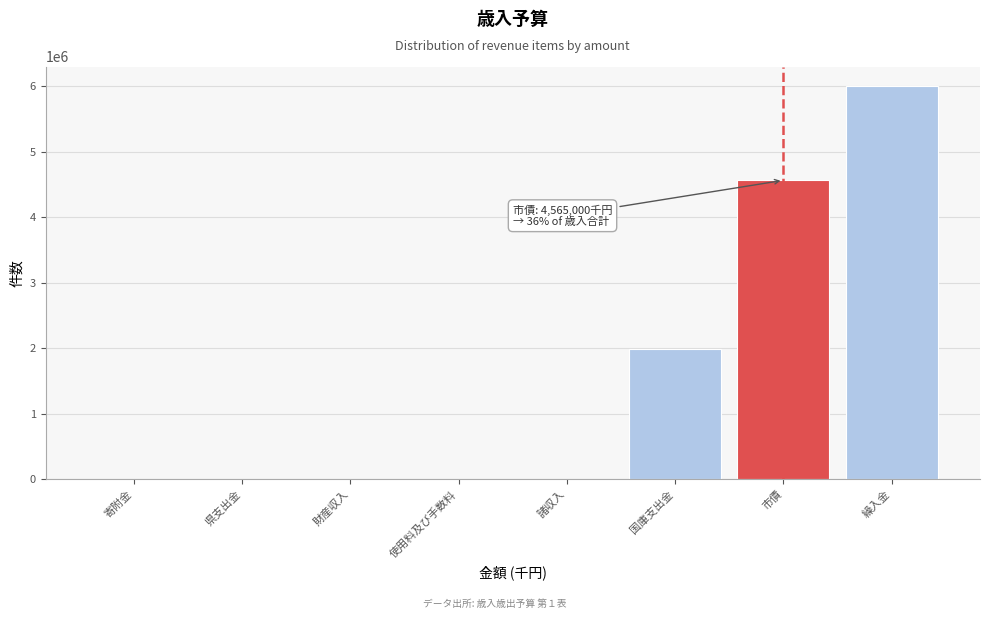

What is the sum of all values?

12565288